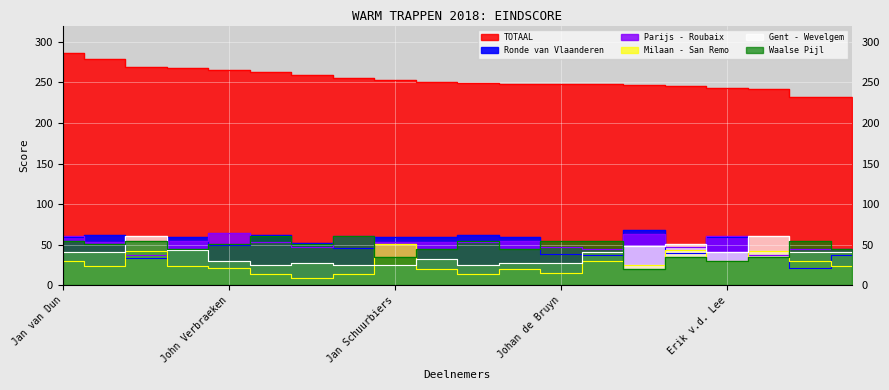

After their last crossing, which series has the higher values: Parijs - Roubaix or Waalse Pijl?

Waalse Pijl